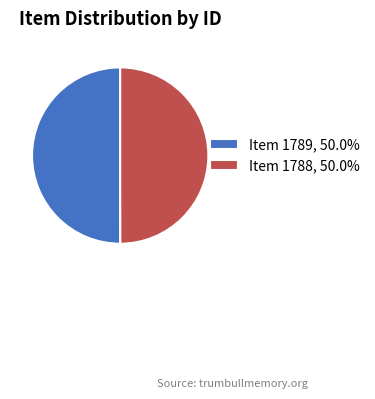

Combined, do Item 1789, 50.0% and Item 1788, 50.0% account for over 50%?

Yes